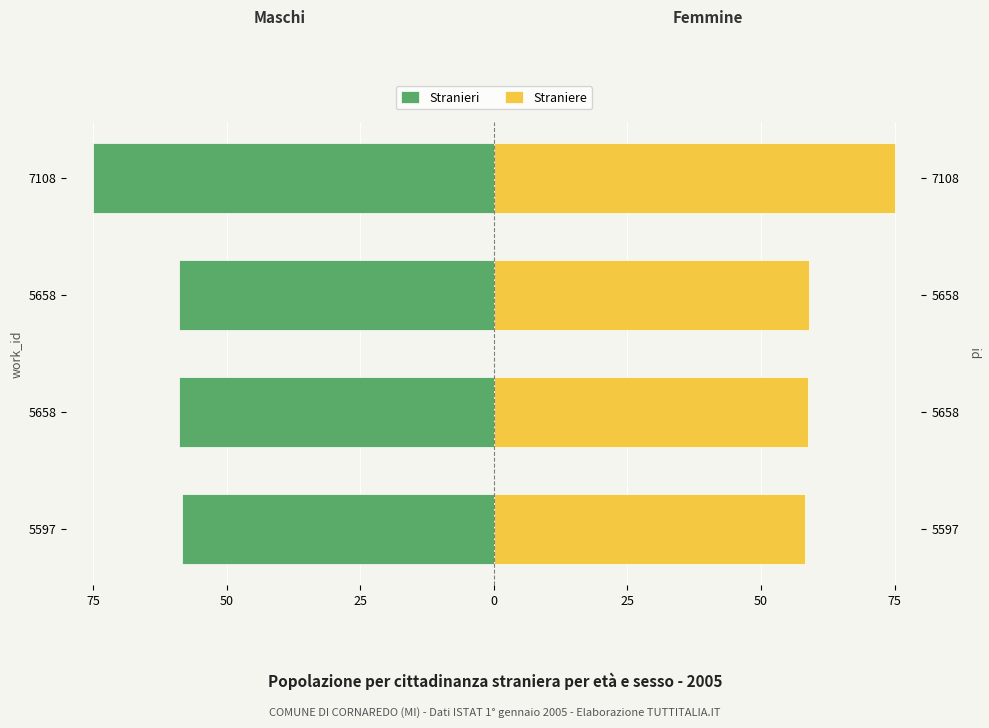

What is the lowest value of the Straniere series?

58.3